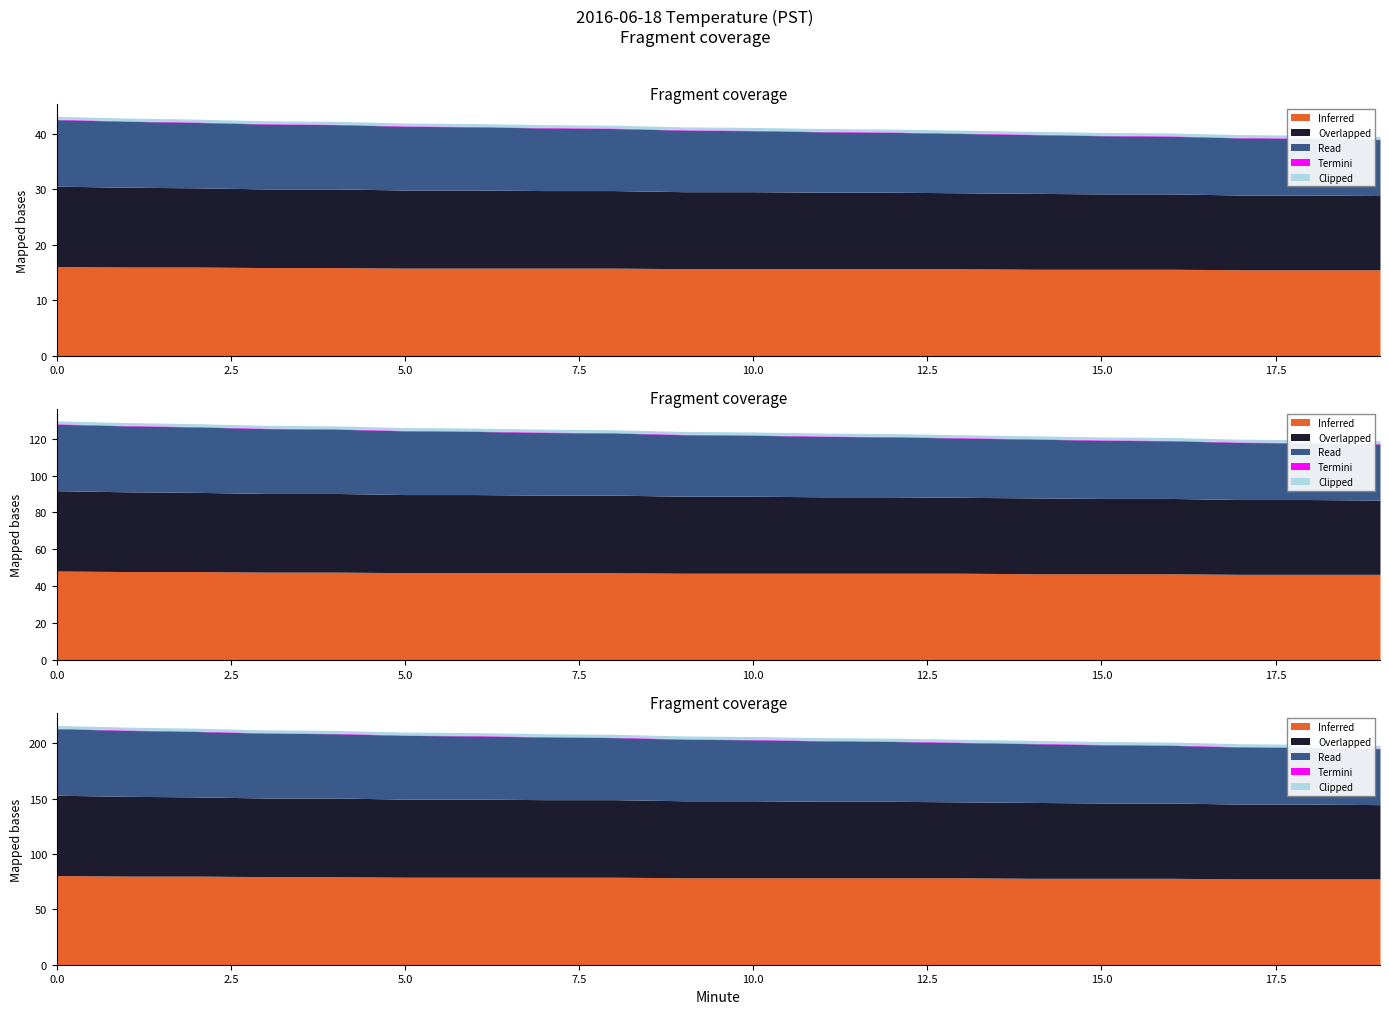

How many distinct data groups are displayed?

5